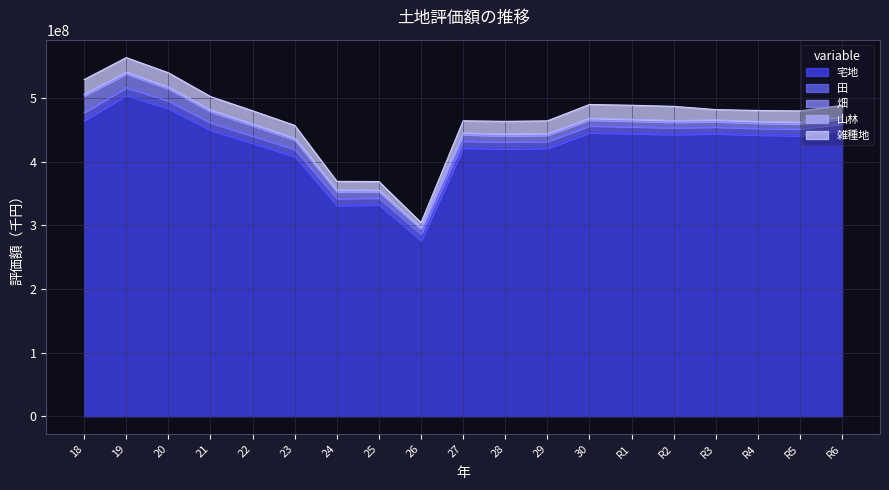

What is the greatest value displayed?

504752919